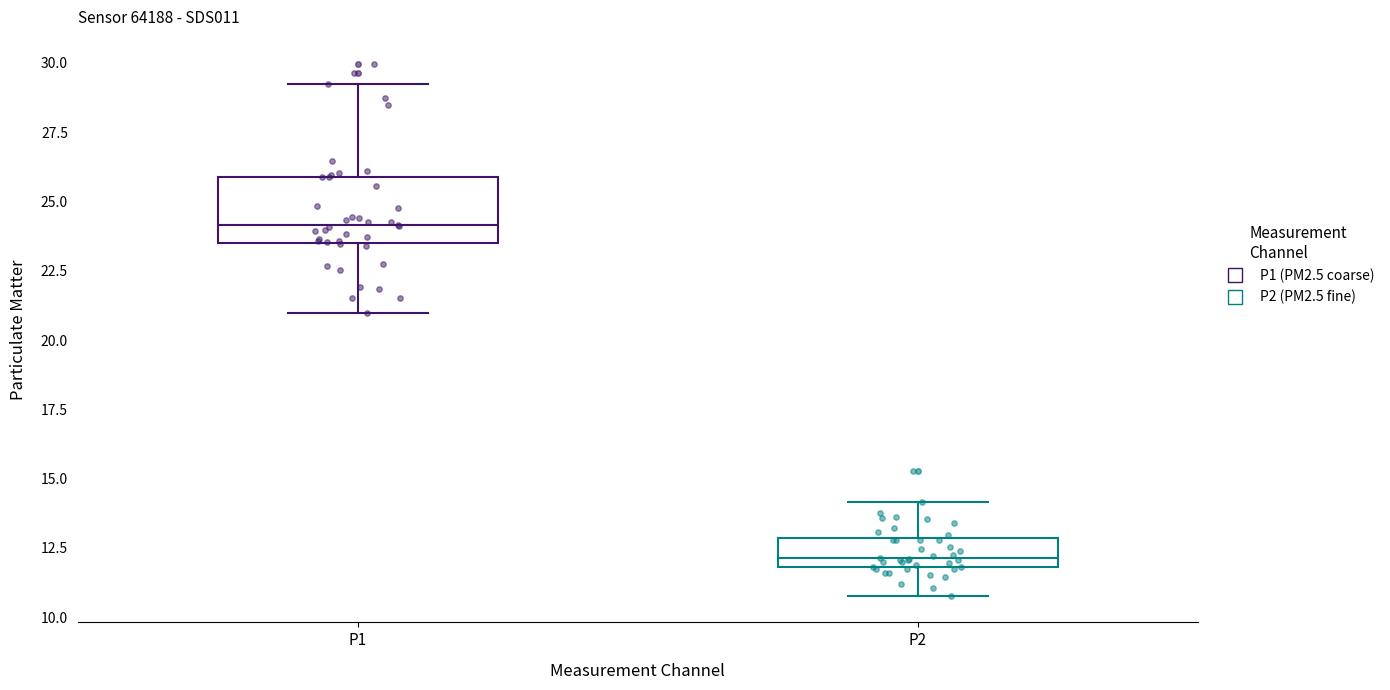

Where is the lower edge of the box for P1 on the y-axis? The values are not printed on the chart, so give them approximately, as read against the axis.

23.5